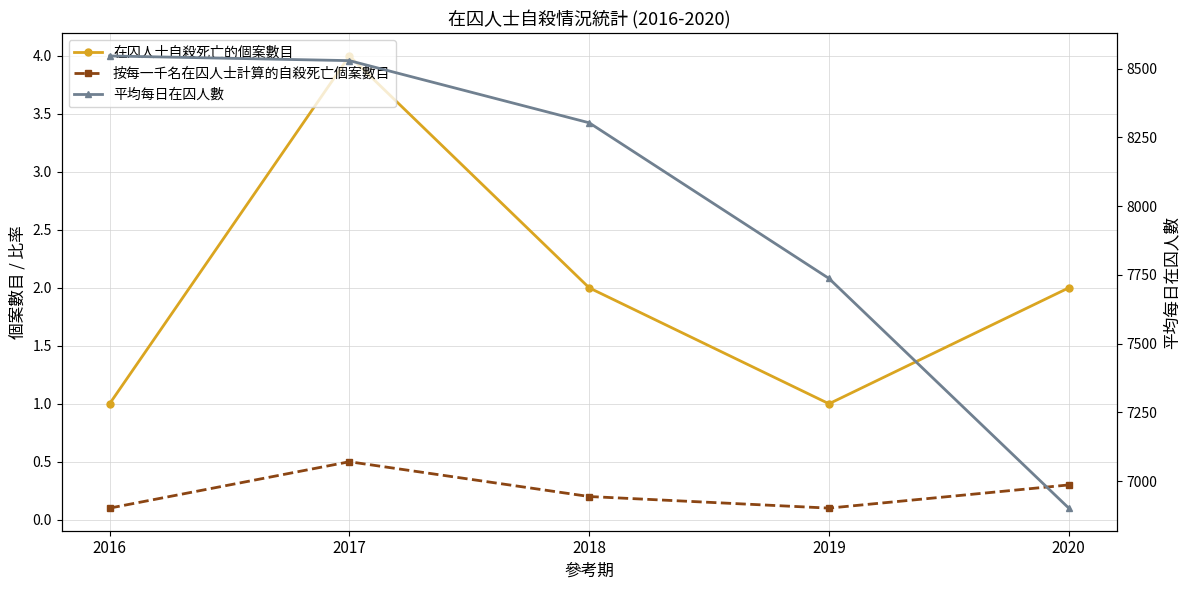

How many lines are shown in the chart?

3